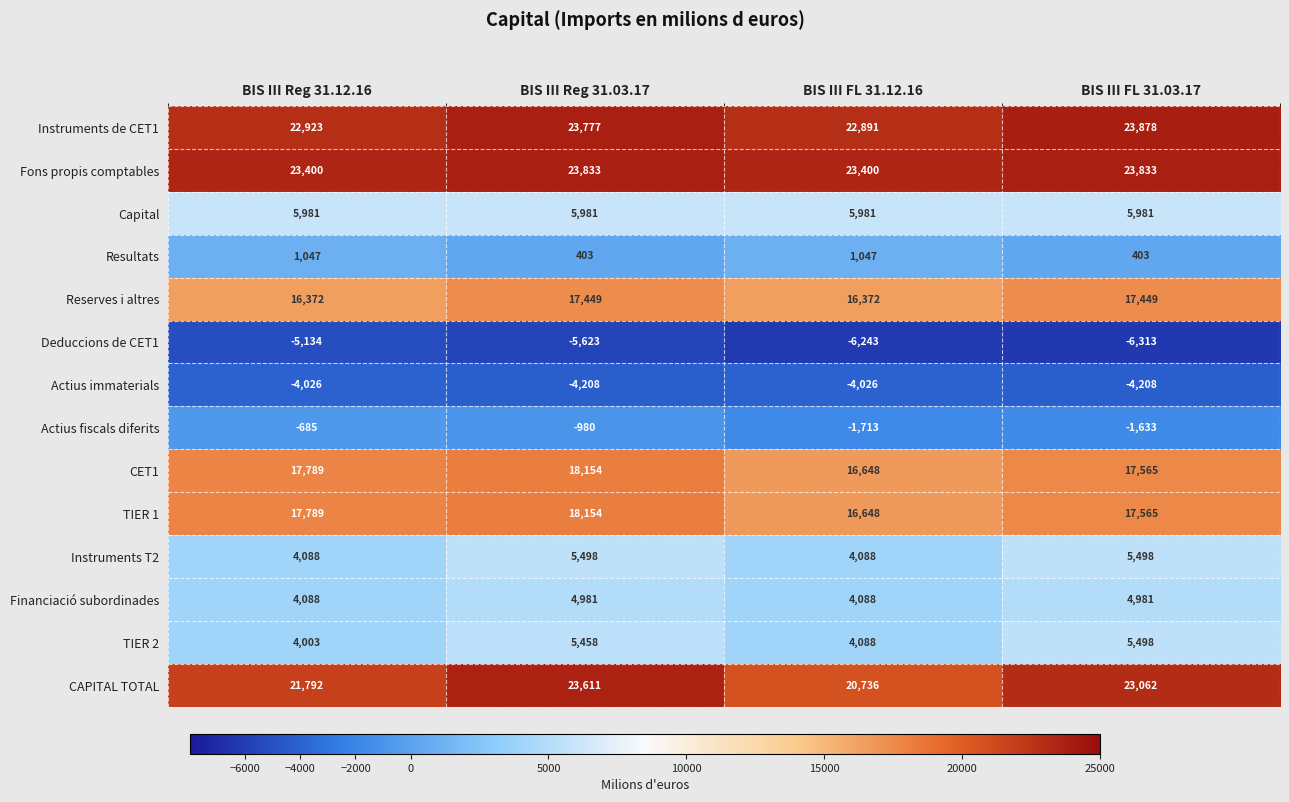

What is the total value across all series at BIS III FL 31.03.17?

133559